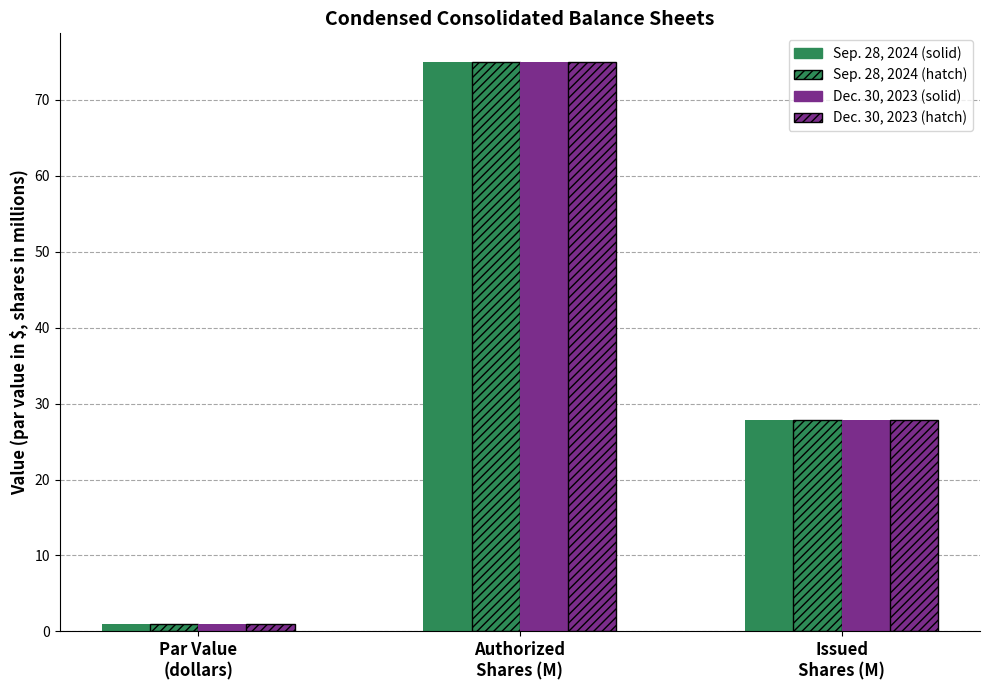

Reading right to left, list all the values displayed in this chart.

Sep. 28, 2024: Issued
Shares (M)=27.9	Authorized
Shares (M)=75.0	Par Value
(dollars)=1.0
Dec. 30, 2023: Issued
Shares (M)=27.9	Authorized
Shares (M)=75.0	Par Value
(dollars)=1.0